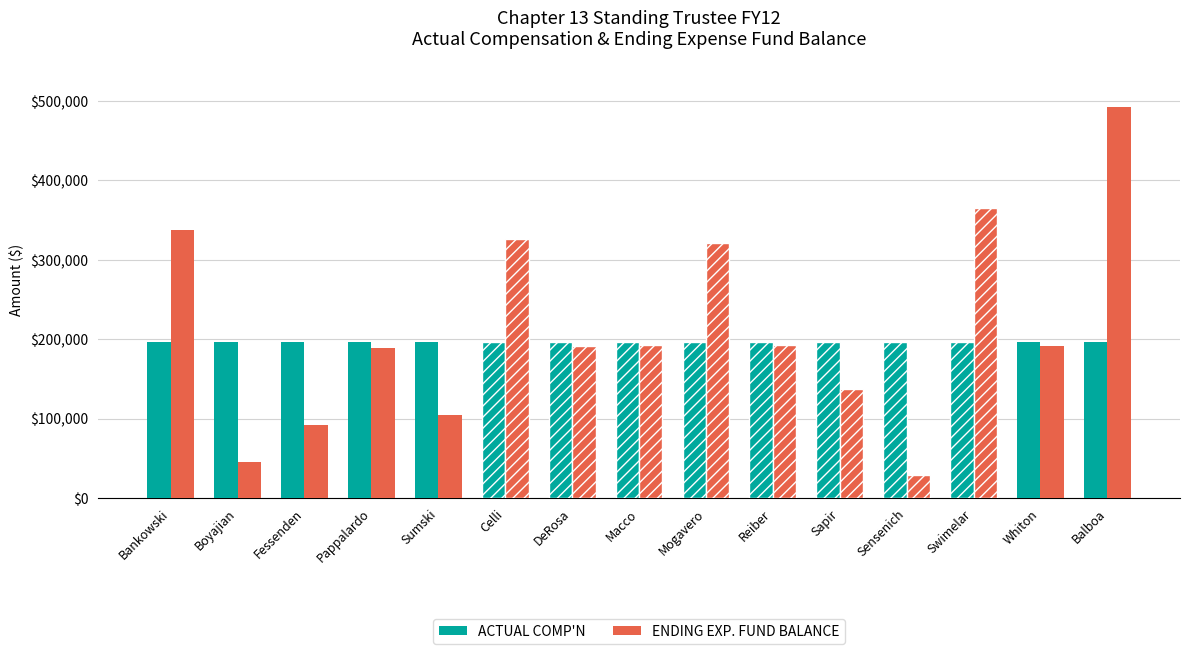

At which category does the chart reach its peak across all series?

Balboa